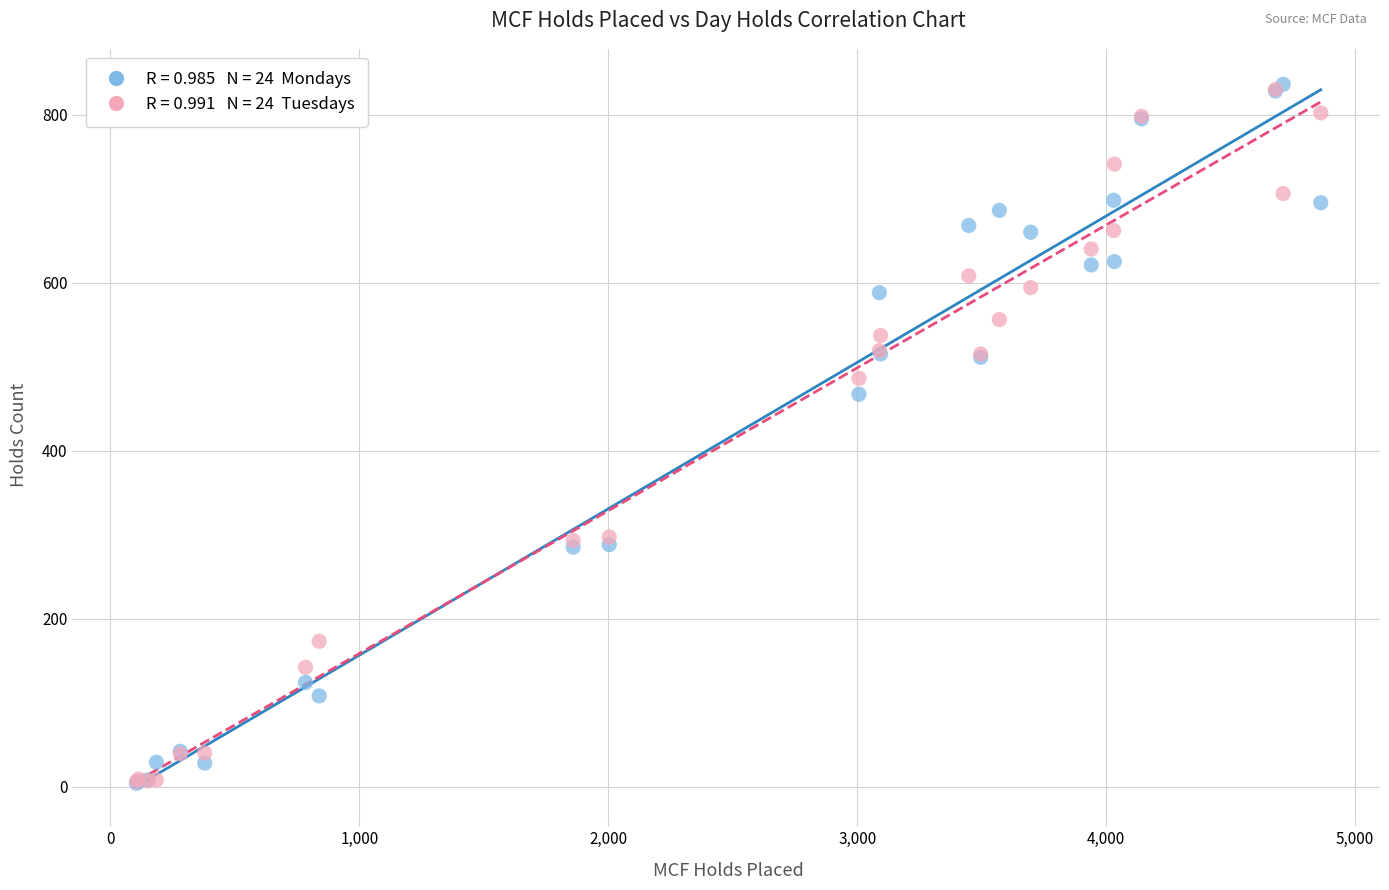

Across all series, what Y value is closest to 420?

467